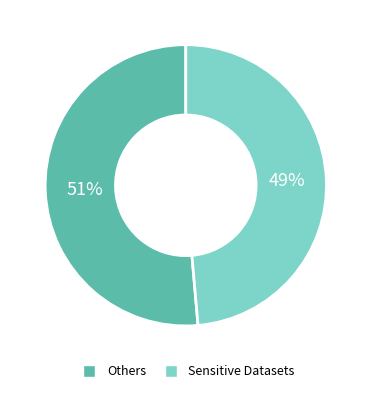

Which slice is the smallest?

Sensitive Datasets